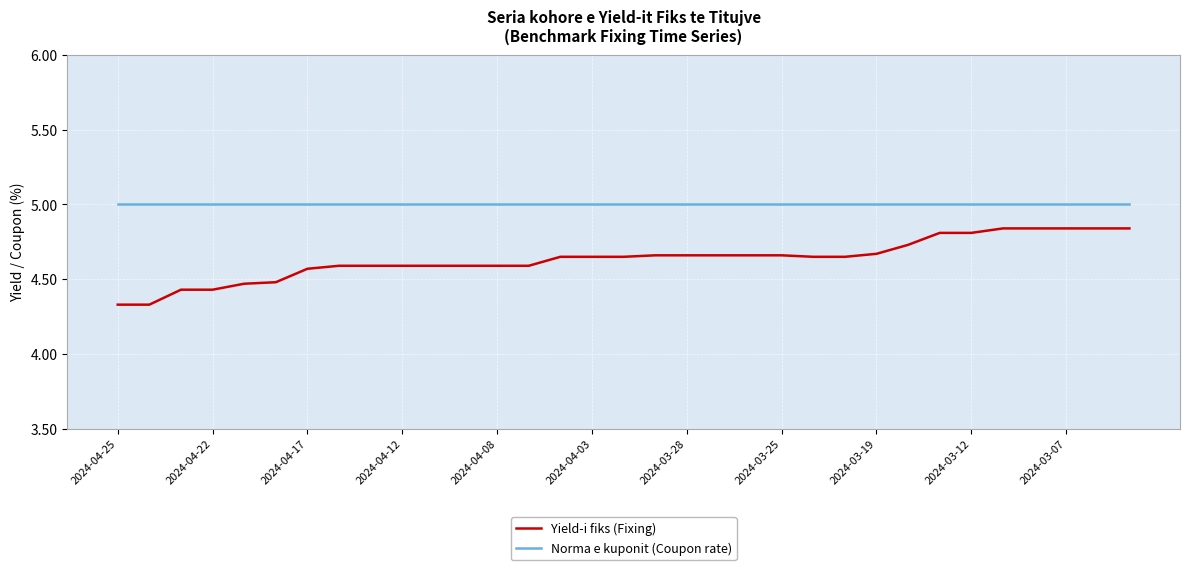

What is the minimum value for Norma e kuponit (Coupon rate)?

5.0